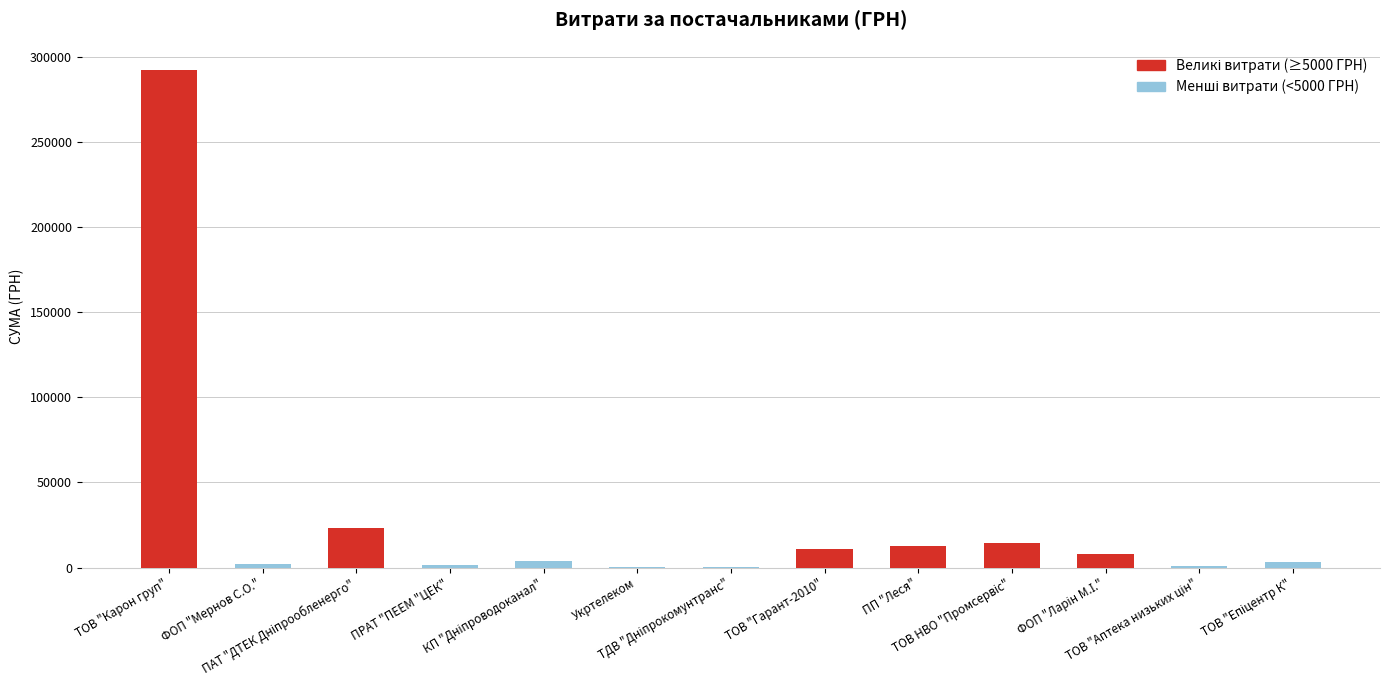

What is the maximum value shown in the chart?

291996.0